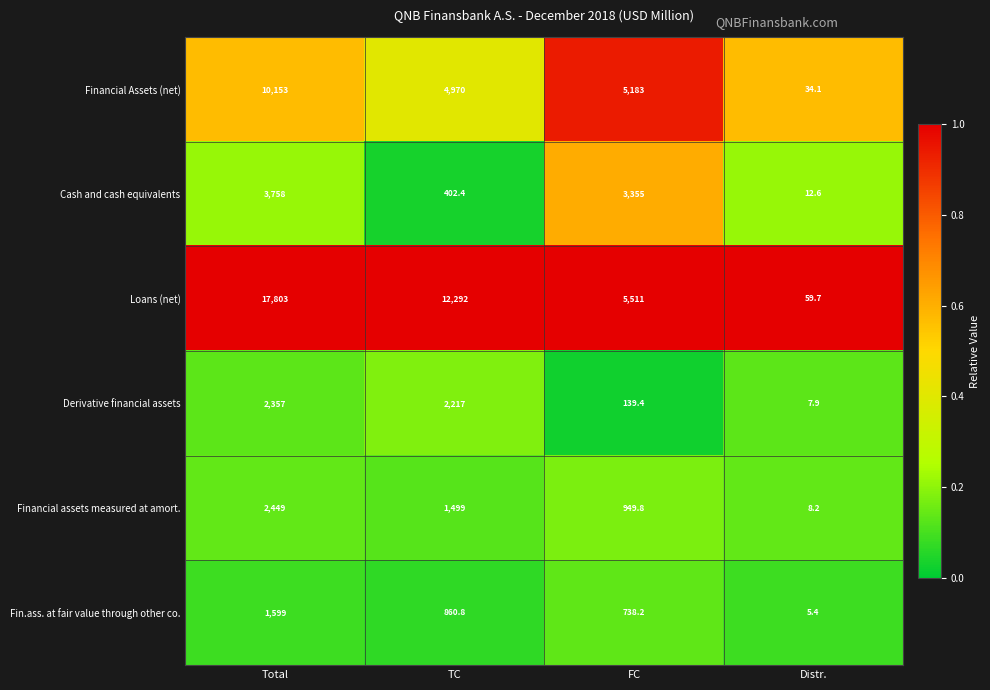

Which series changed the most between Total and Distr.?

Loans (net)